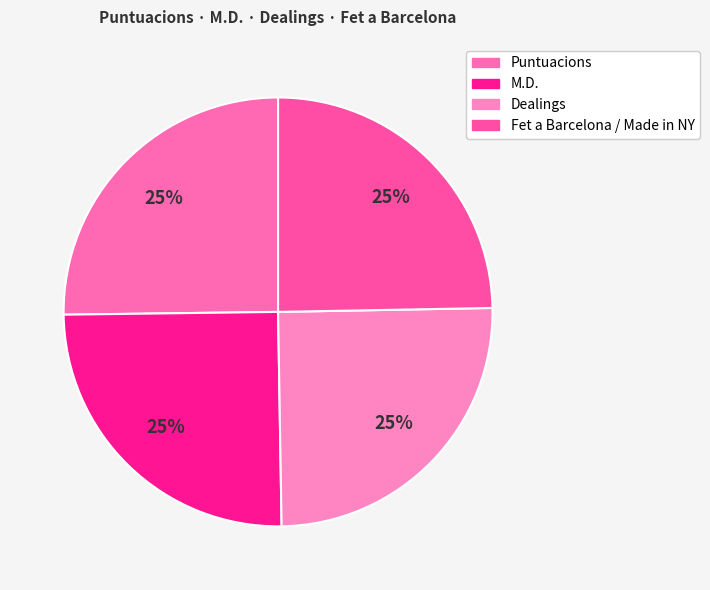

What is the smallest slice in the pie chart?

Fet a Barcelona / Made in NY